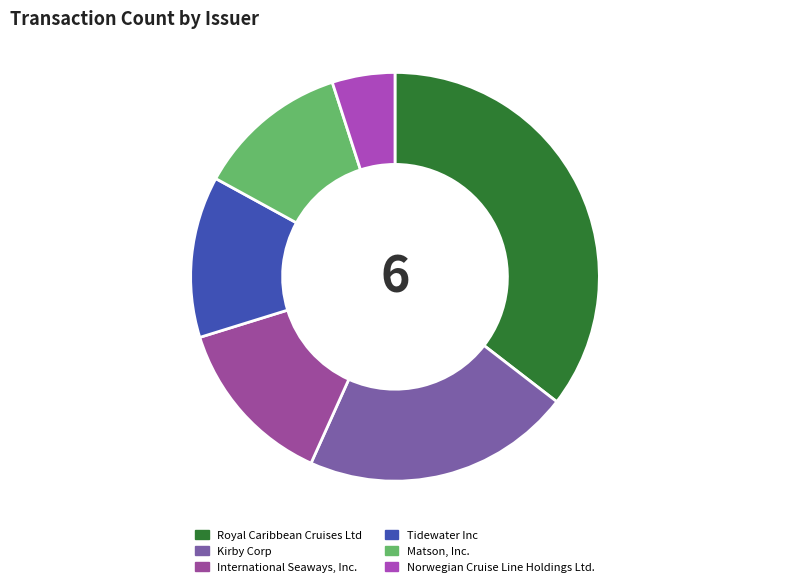

To the nearest percent, what is the difference between the largest and smallest slice percentages?

30%